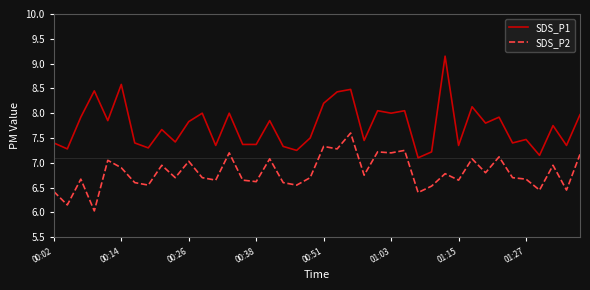

Rank the series by their average value, from lowest to highest.

SDS_P2, SDS_P1